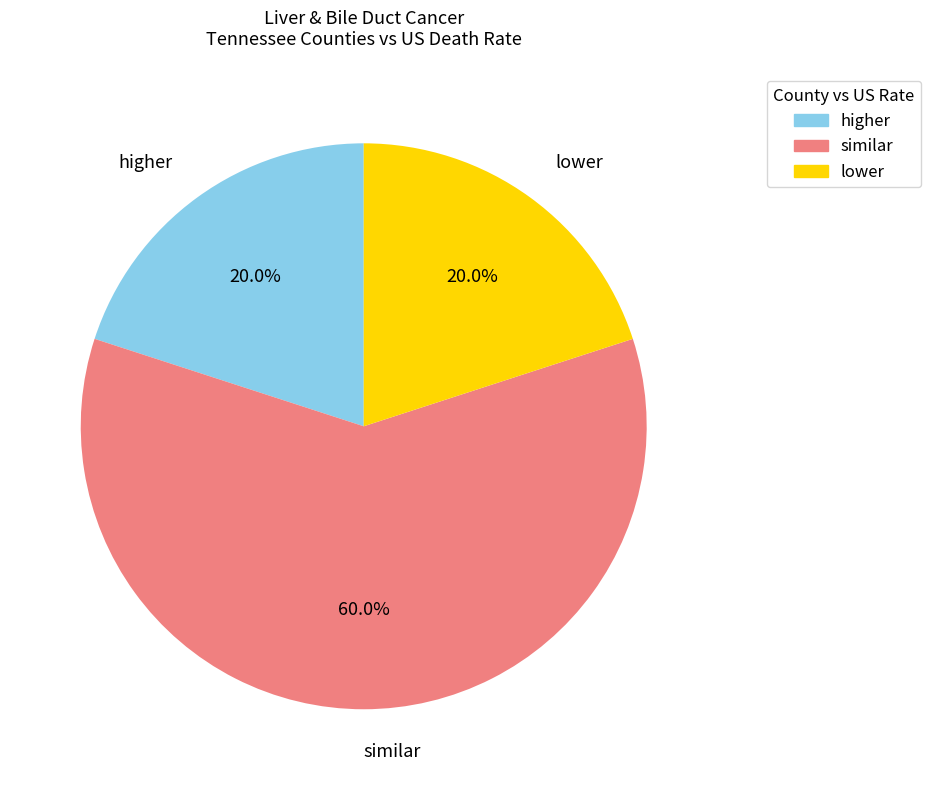

True or false: lower accounts for 6% of the total.

False